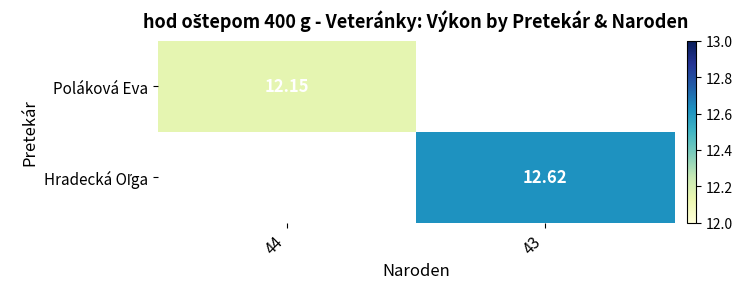

Which category has the lowest value in the Hradecká Oľga series?

44